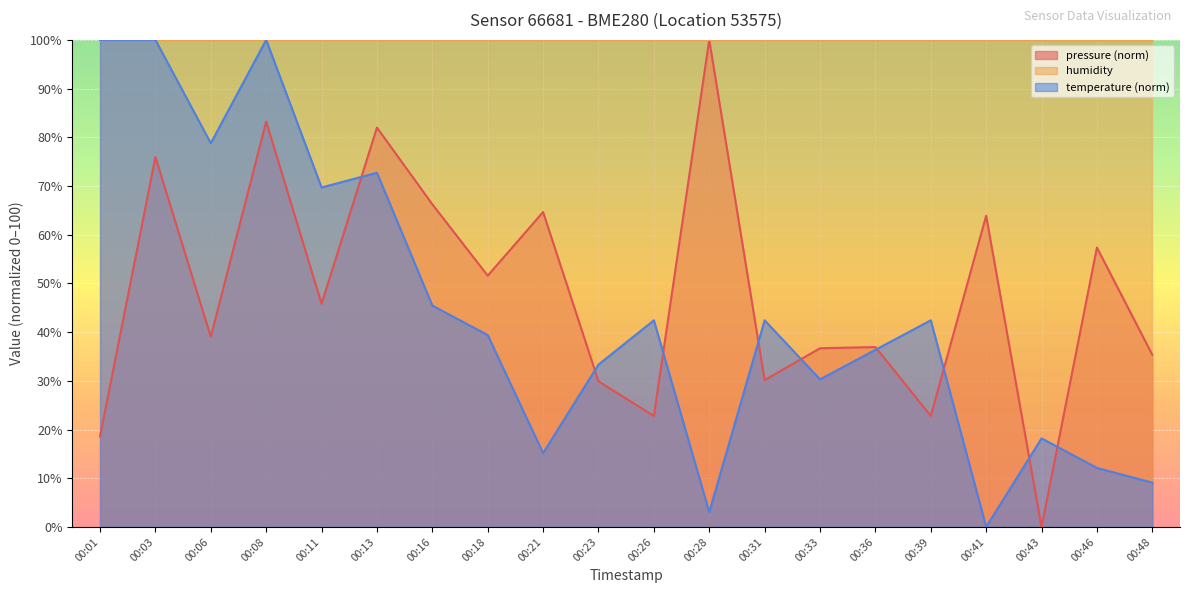

What is the difference between the pressure values at 00:36 and 00:01?

18.3